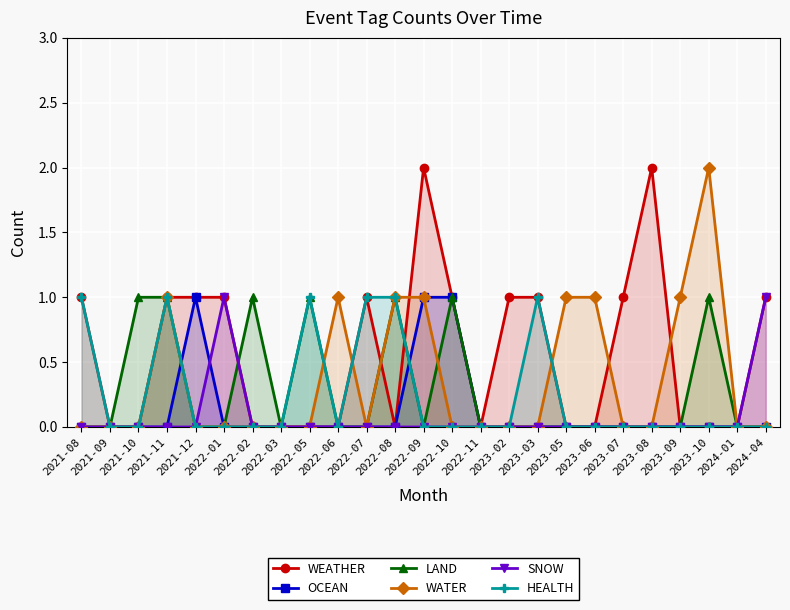

In OCEAN, how many points are higher than both neighbors (excluding endpoints)?

1